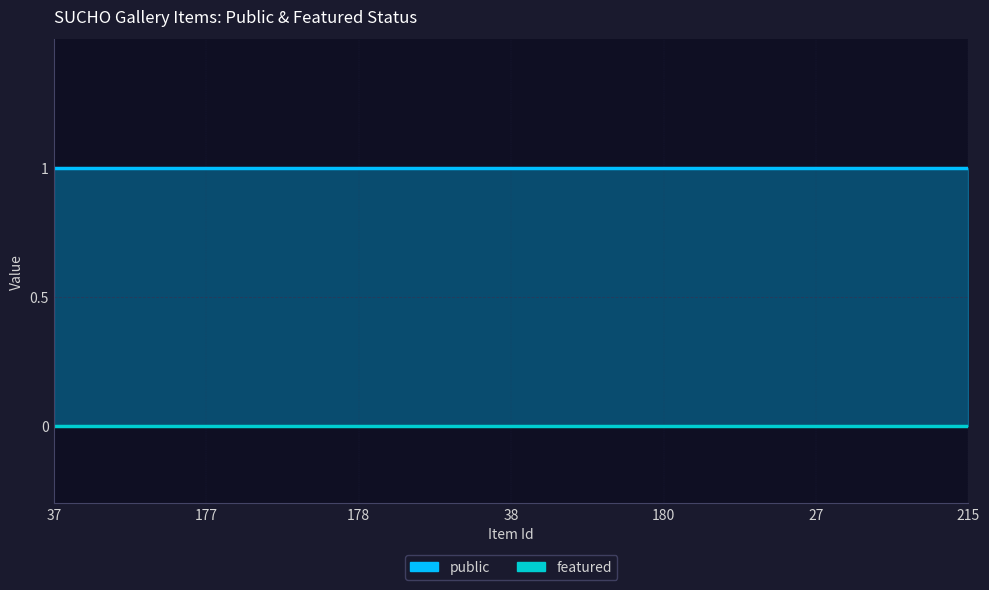

True or false: public and featured cross at least once.

False